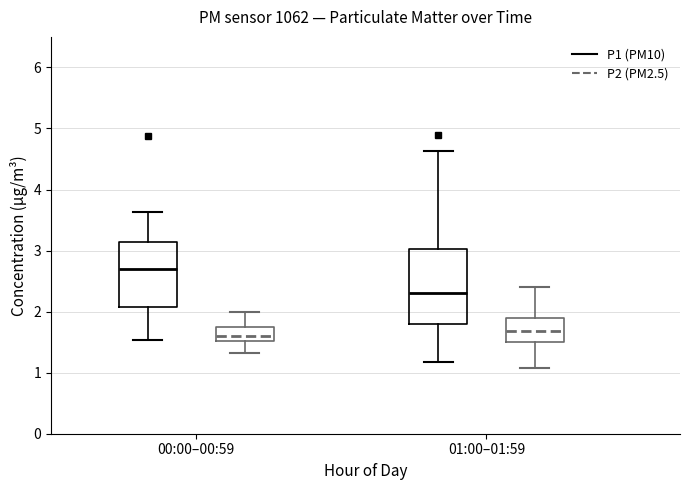

Reading left to right, read every box against the y-axis: the position of its median line, the range the box covers, and the ends of its whiskers. The values are not printed on the chart, so give them approximately, as read against the axis.

00:00–00:59 (P1 (PM10)): median 2.7, box 2.1 to 3.1, whiskers 1.5 to 3.6
00:00–00:59 (P2 (PM2.5)): median 1.6, box 1.5 to 1.7, whiskers 1.3 to 2.0
01:00–01:59 (P1 (PM10)): median 2.3, box 1.8 to 3.0, whiskers 1.2 to 4.6
01:00–01:59 (P2 (PM2.5)): median 1.7, box 1.5 to 1.9, whiskers 1.1 to 2.4